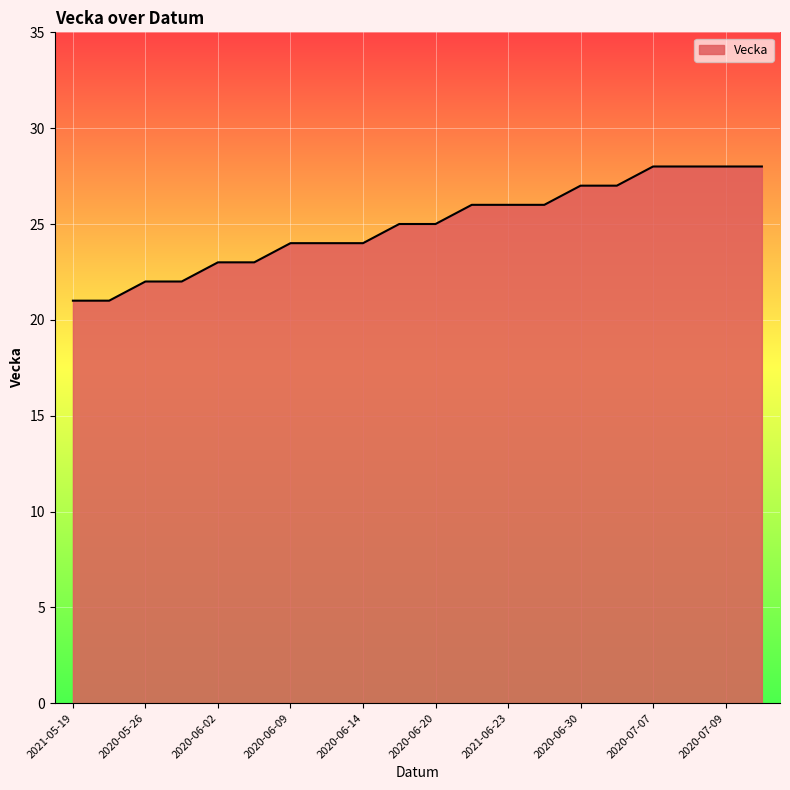

What is the difference between the maximum and minimum values?

7